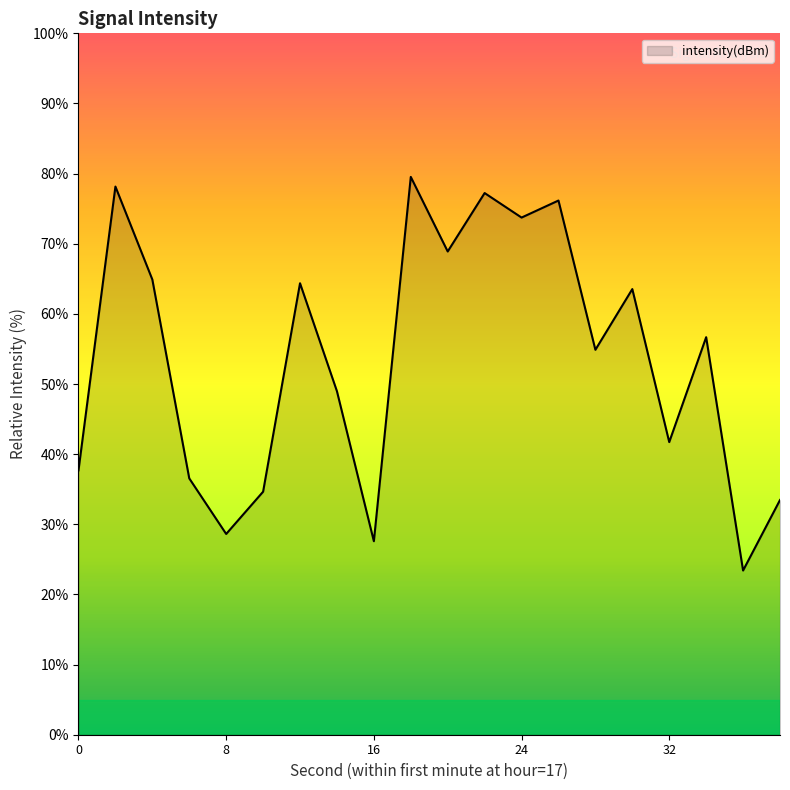

What is the difference between the maximum and minimum values?

56.1